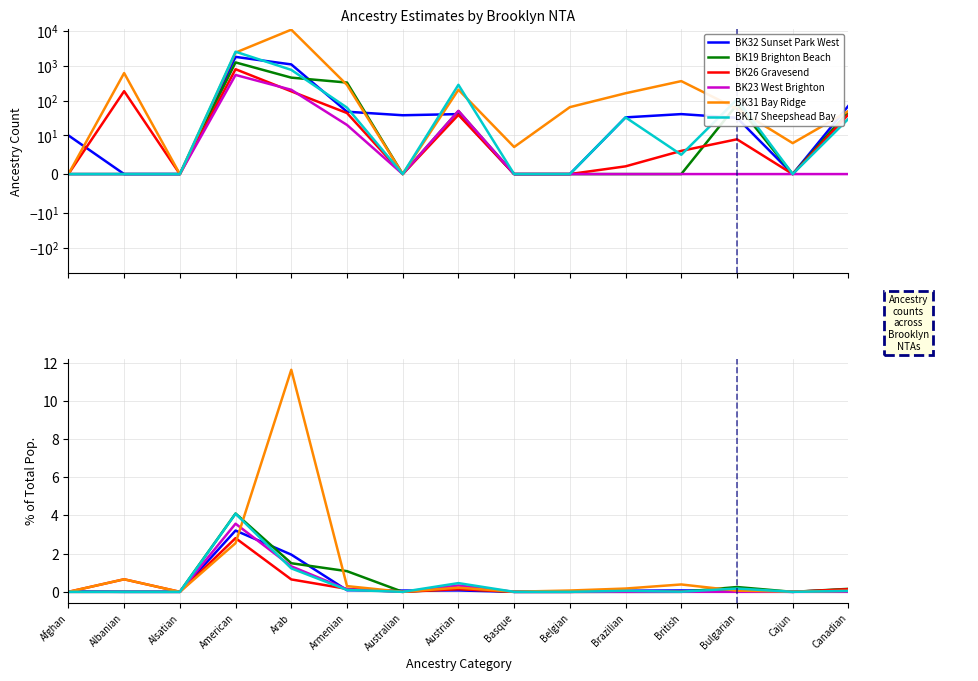

Does the chart display data point markers on the line(s)?

No